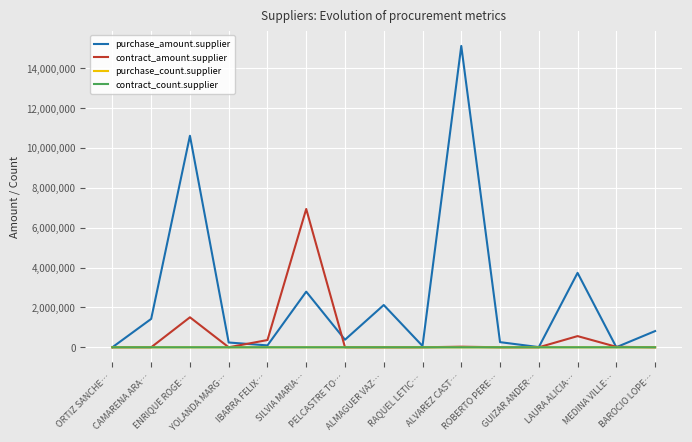

Which series has the largest total across all categories?

purchase_amount.supplier